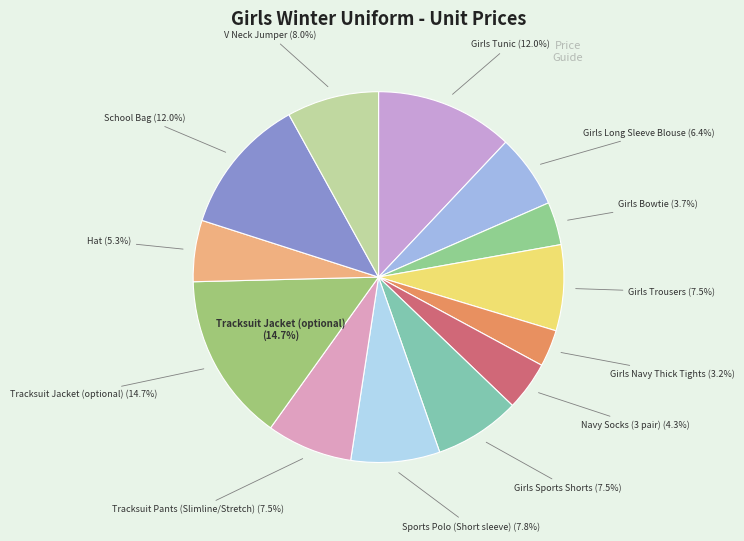

What is the ratio of the value at Girls Long Sleeve Blouse to the value at Tracksuit Jacket (optional)?

0.4